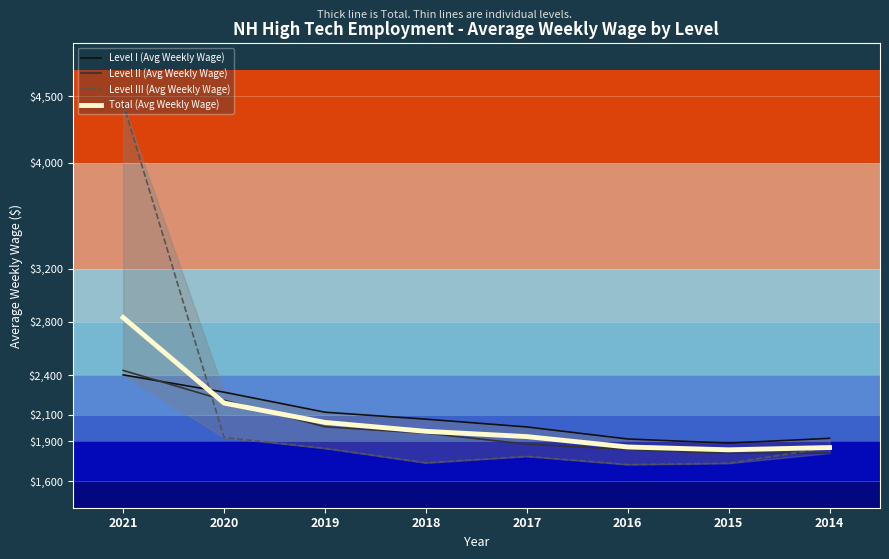

How many lines are shown in the chart?

4